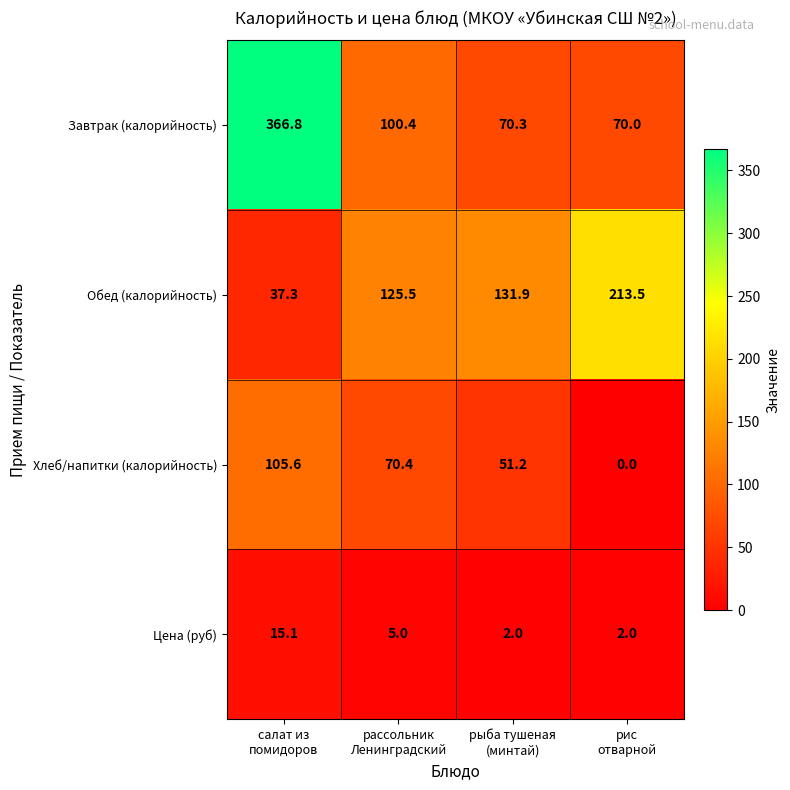

What is the maximum value shown in the chart?

366.8